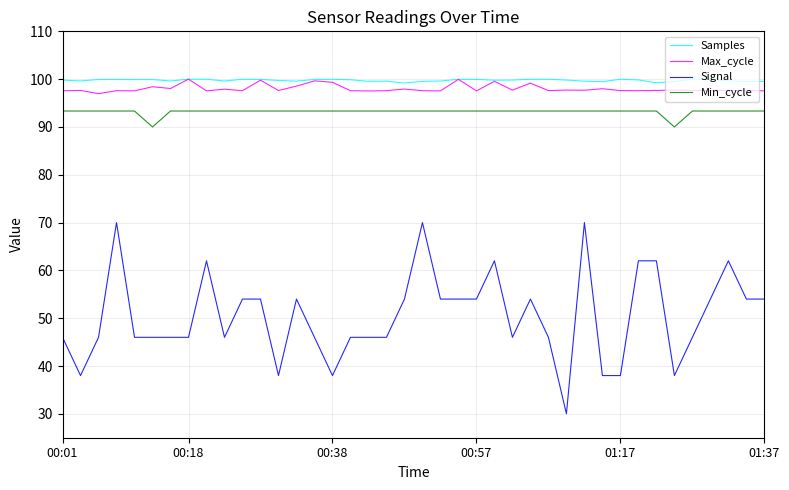

What is the highest value of the Signal series?

70.0